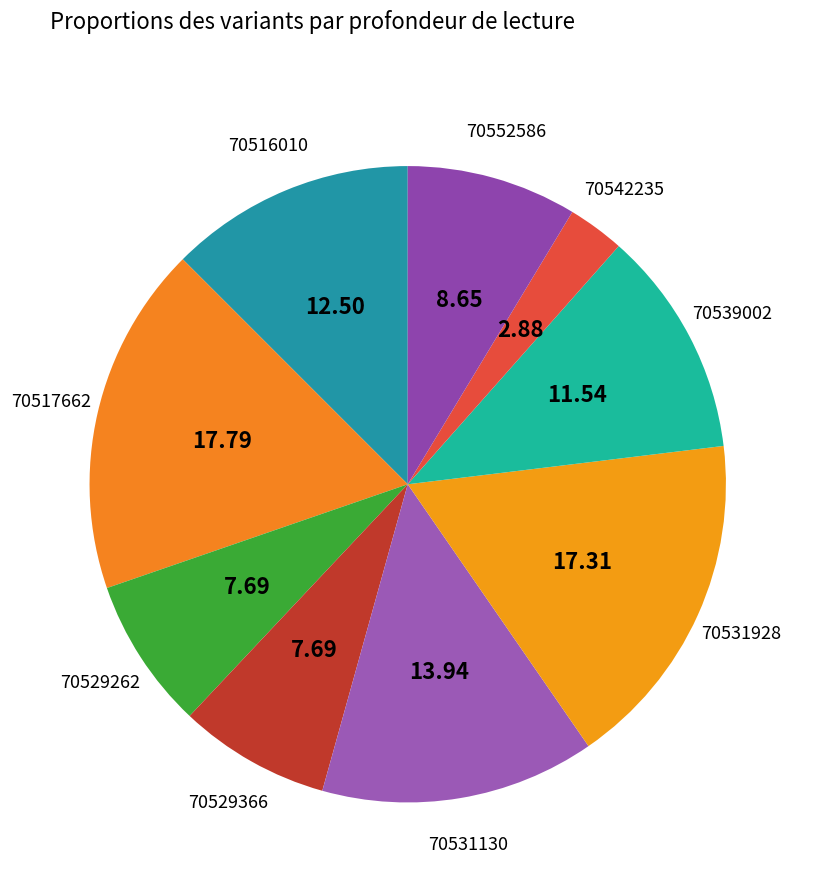

Combined, do 70539002 and 70516010 account for over 50%?

No